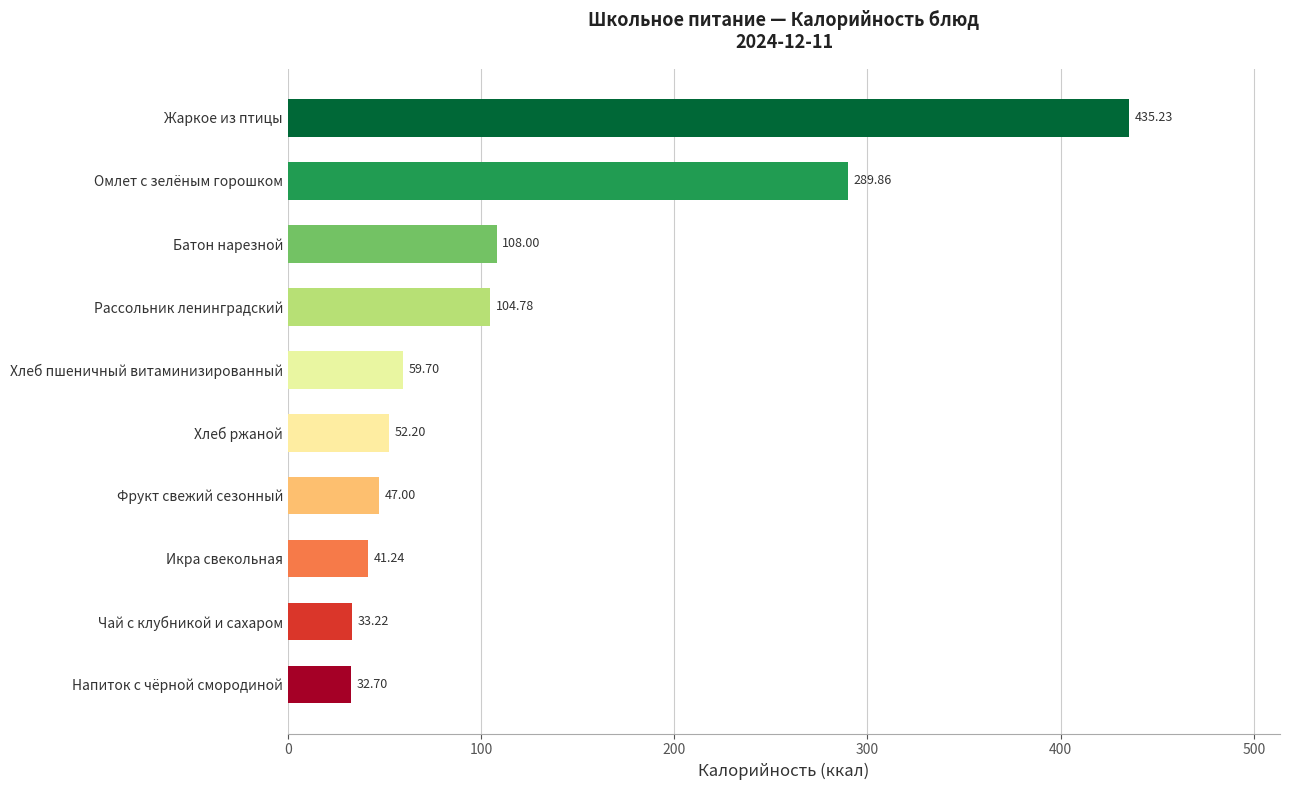

What is the ratio of the value at Напиток с чёрной смородиной to the value at Икра свекольная?

0.8